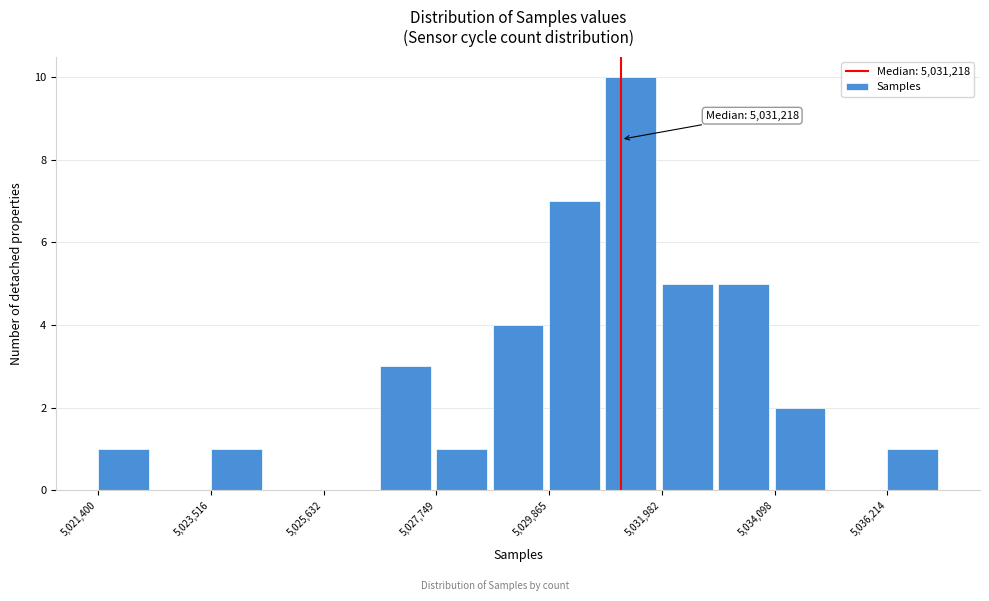

Read against the x-axis, roughly where is the centre of the tallest bar?

5031500